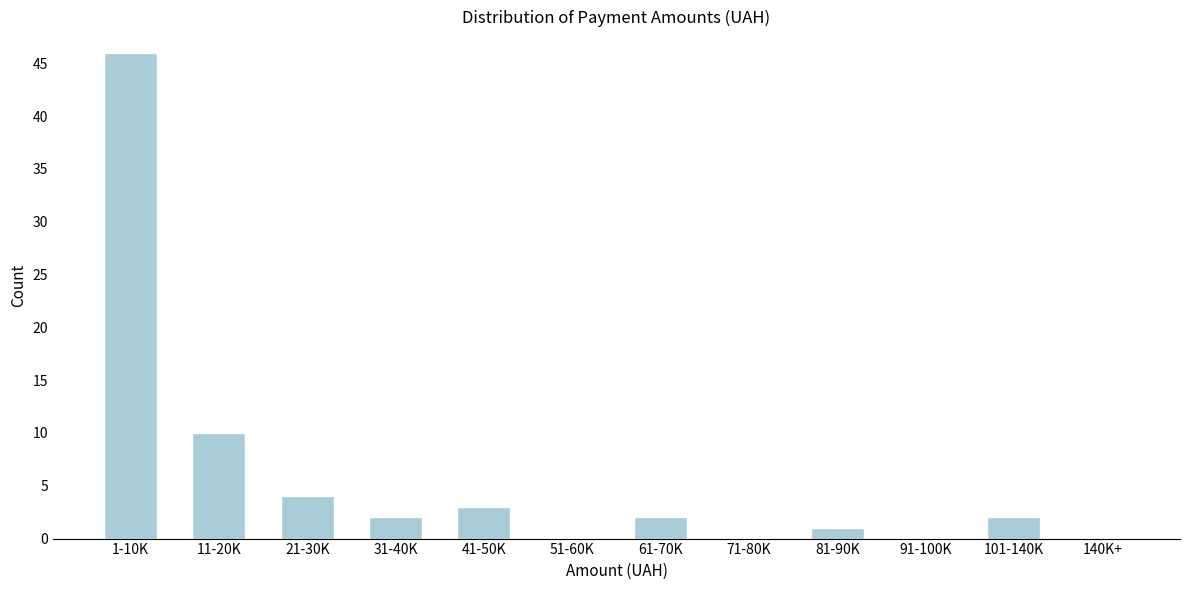

Reading left to right, list all the values displayed in this chart.

1-10K=46	11-20K=10	21-30K=4	31-40K=2	41-50K=3	51-60K=0	61-70K=2	71-80K=0	81-90K=1	91-100K=0	101-140K=2	140K+=0